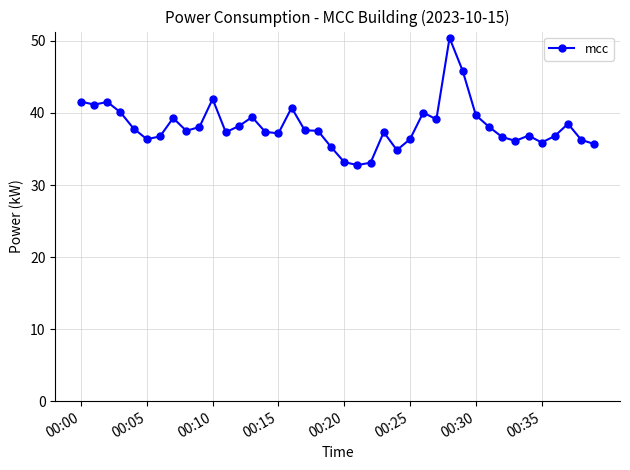

What is the difference between the second highest and second lowest values?

12.7